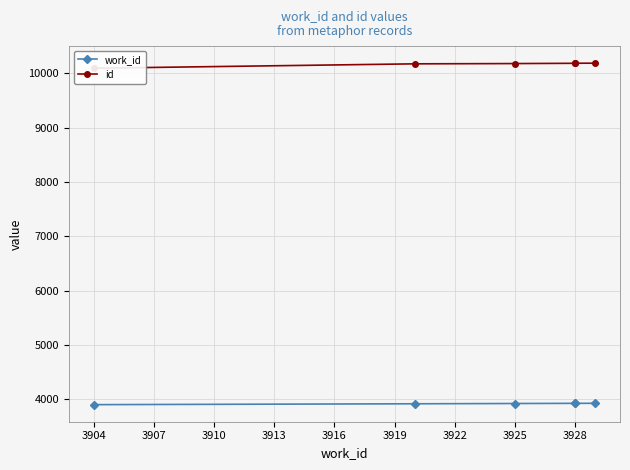

What is the sum of the work_id values at 3901 and 3916?

7833